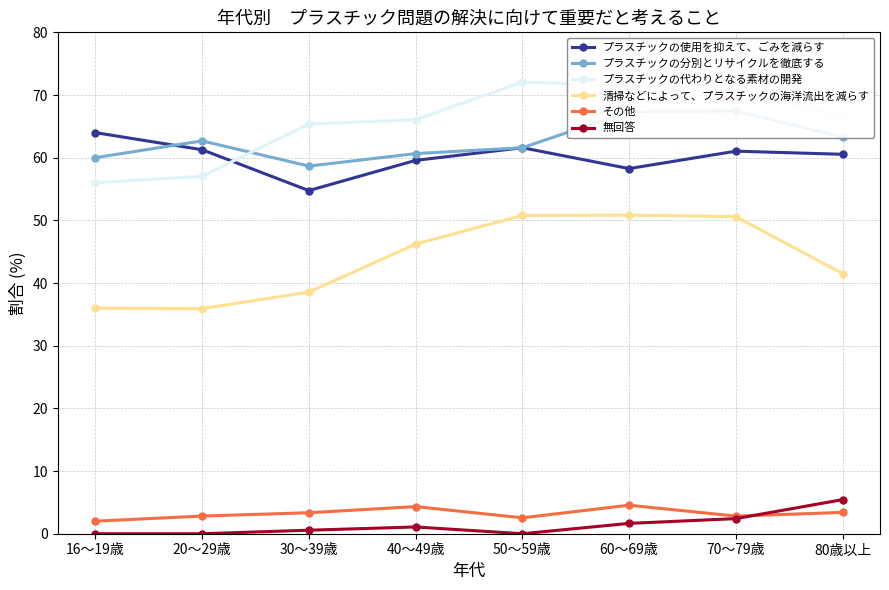

True or false: プラスチックの代わりとなる素材の開発 and その他 cross at least once.

False